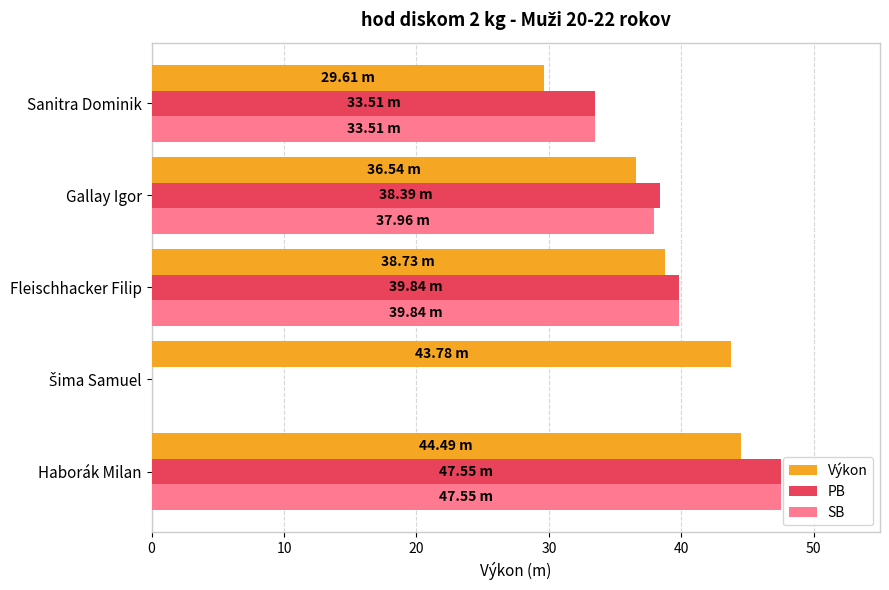

At which category is the sum across all series the highest?

Haborák Milan